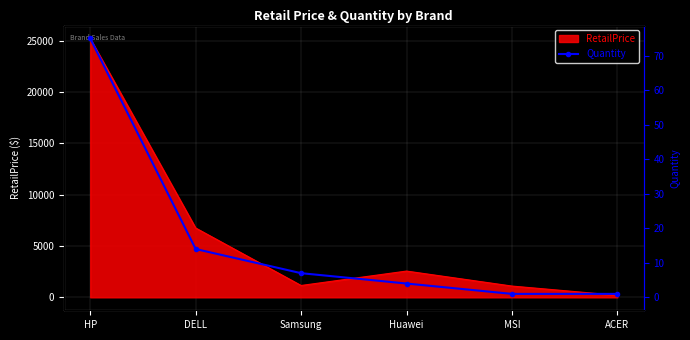

What is the sum of the values at MSI and DELL?

15